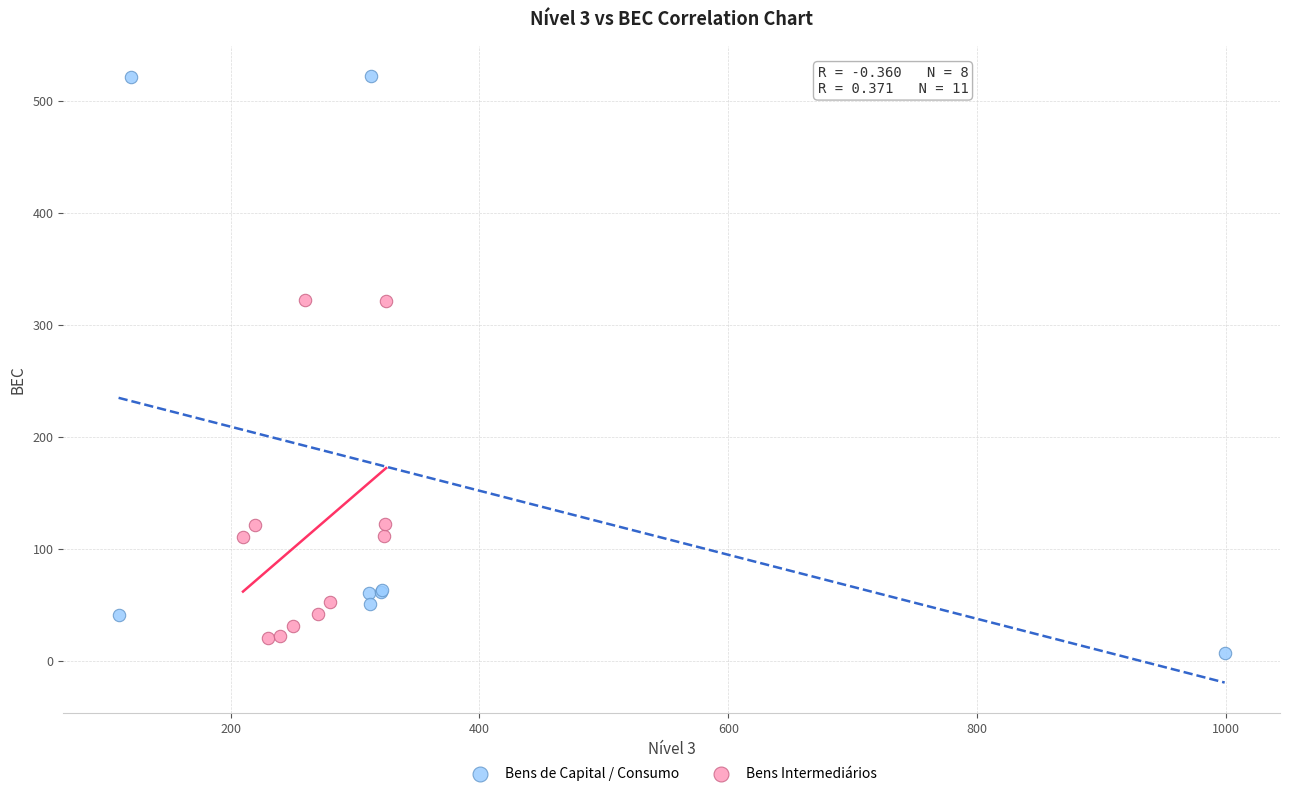

Which series has the widest spread of Y values?

Bens de Capital / Consumo